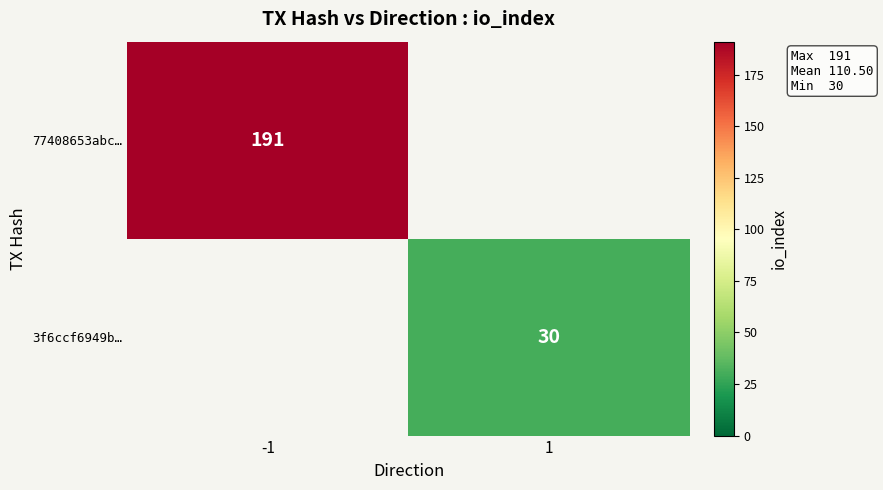

How many series are shown in this chart?

2